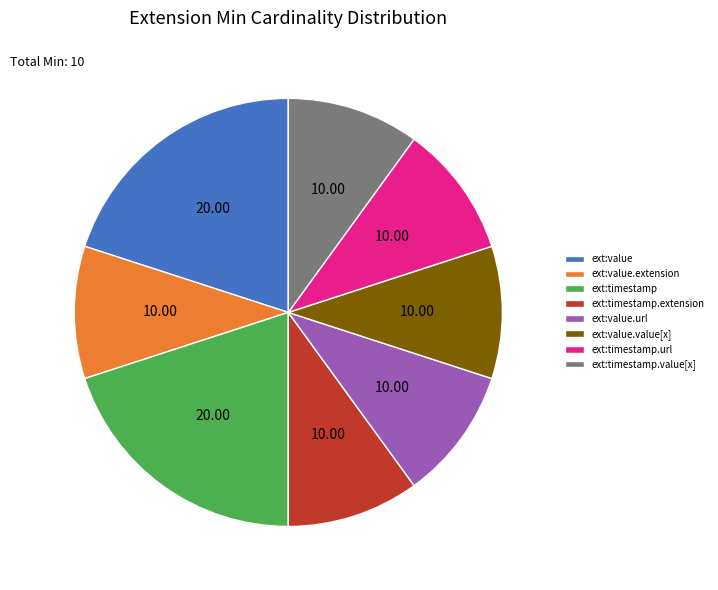

Is there a majority slice in this chart?

No